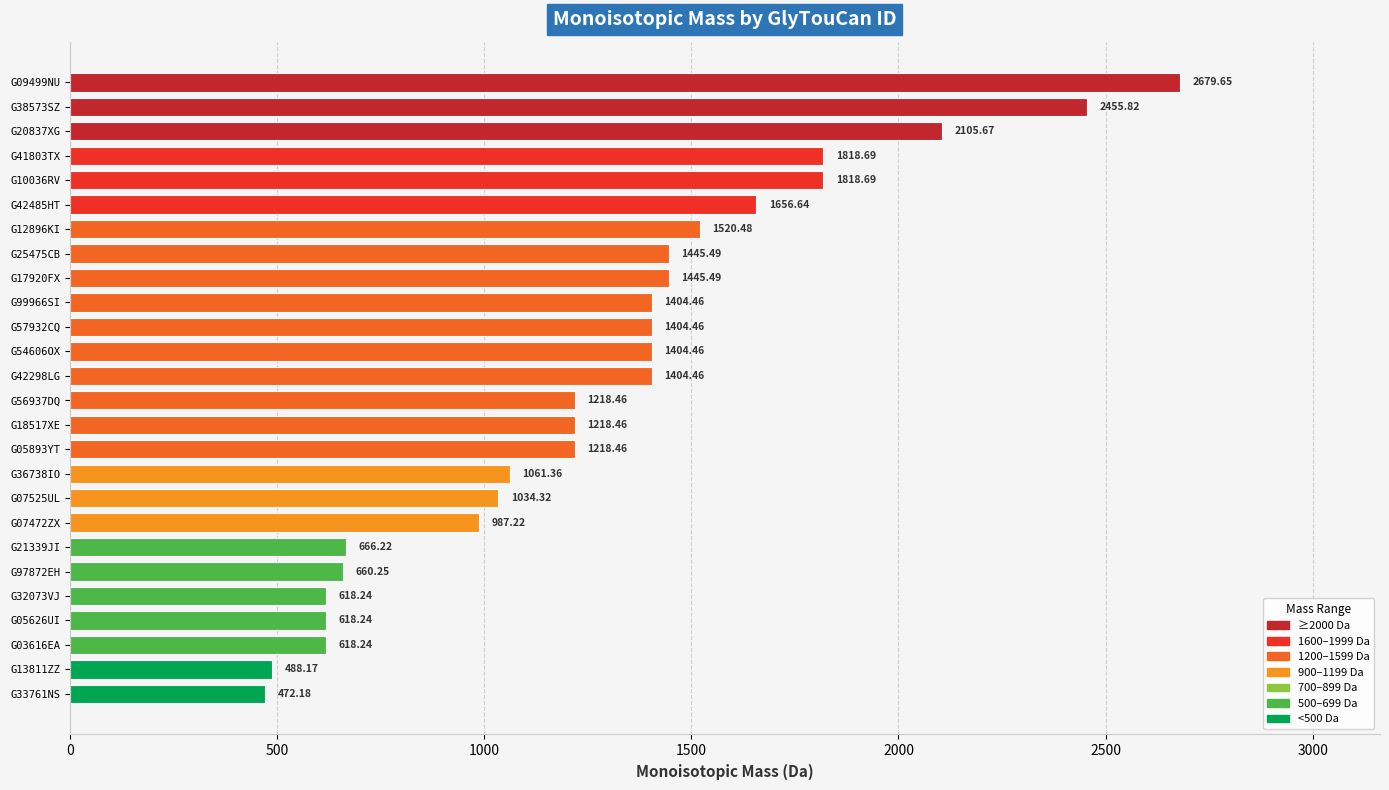

What is the change in value from G20837XG to G33761NS?

-1633.5